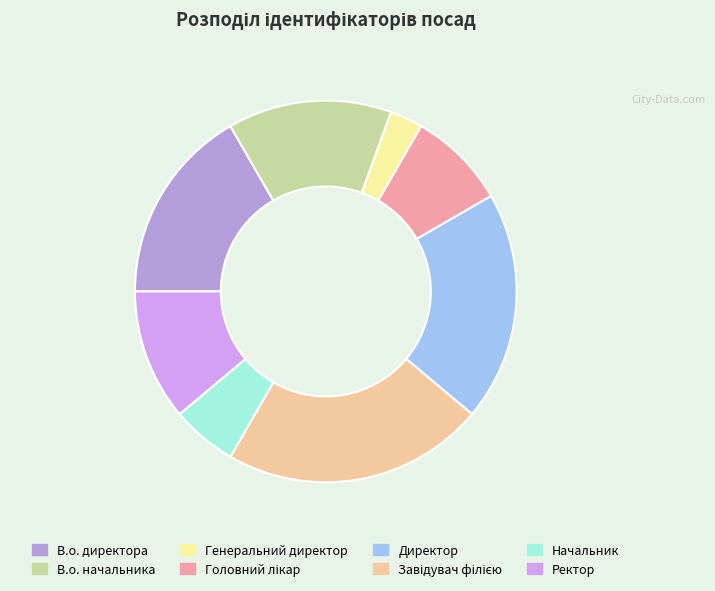

Combined, do Ректор and В.о. начальника account for over 50%?

No